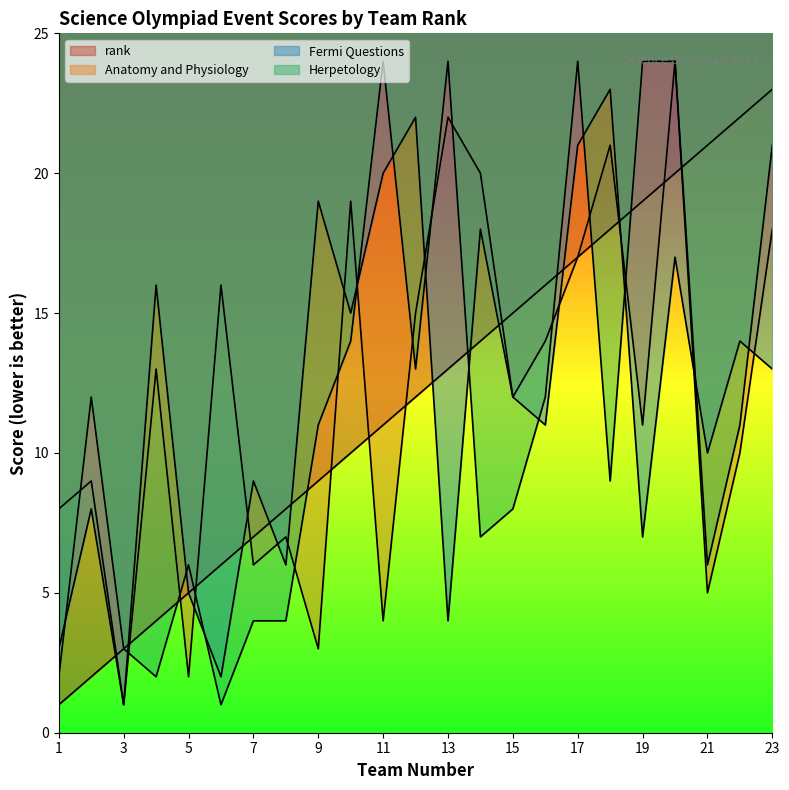

How many lines are shown in the chart?

4